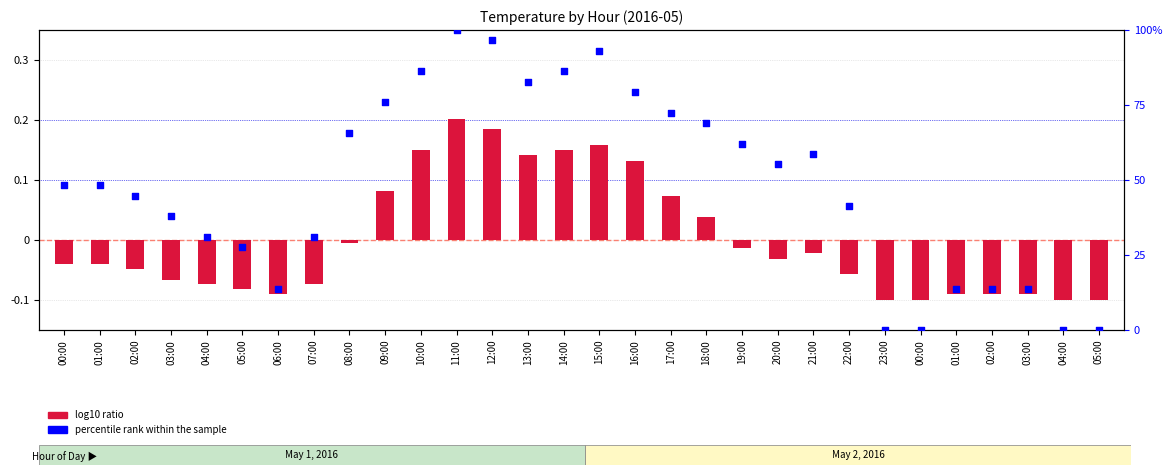

At which category is the sum across all series the highest?

11:00